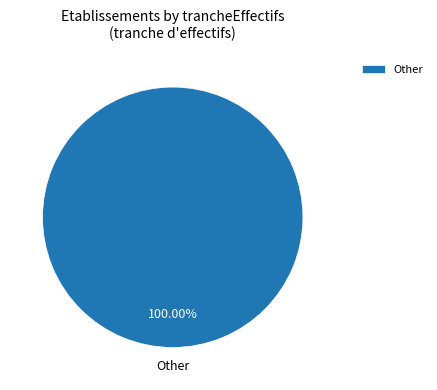

Does any single category account for the majority?

Yes